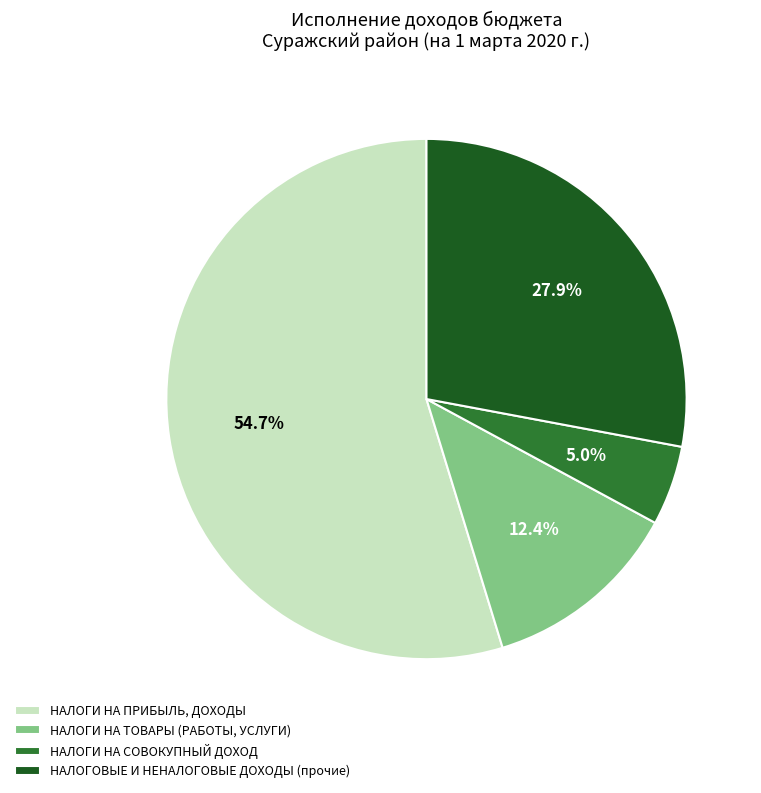

To the nearest percent, what is the average slice percentage?

25%